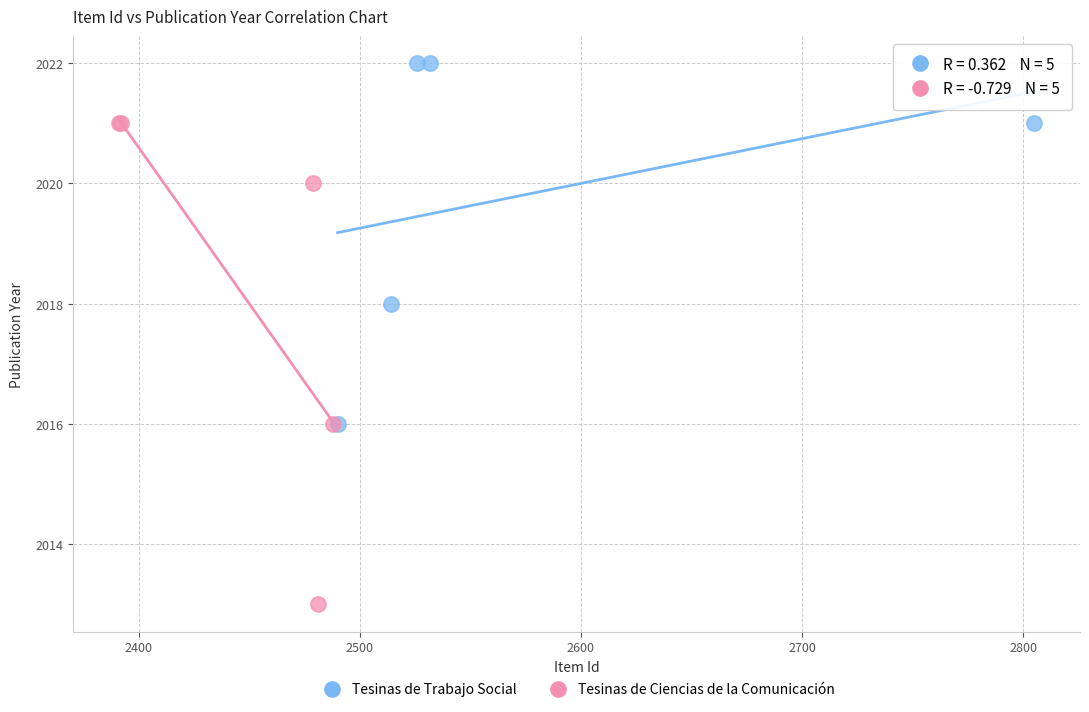

Which series has the widest spread of Y values?

Tesinas de Ciencias de la Comunicación